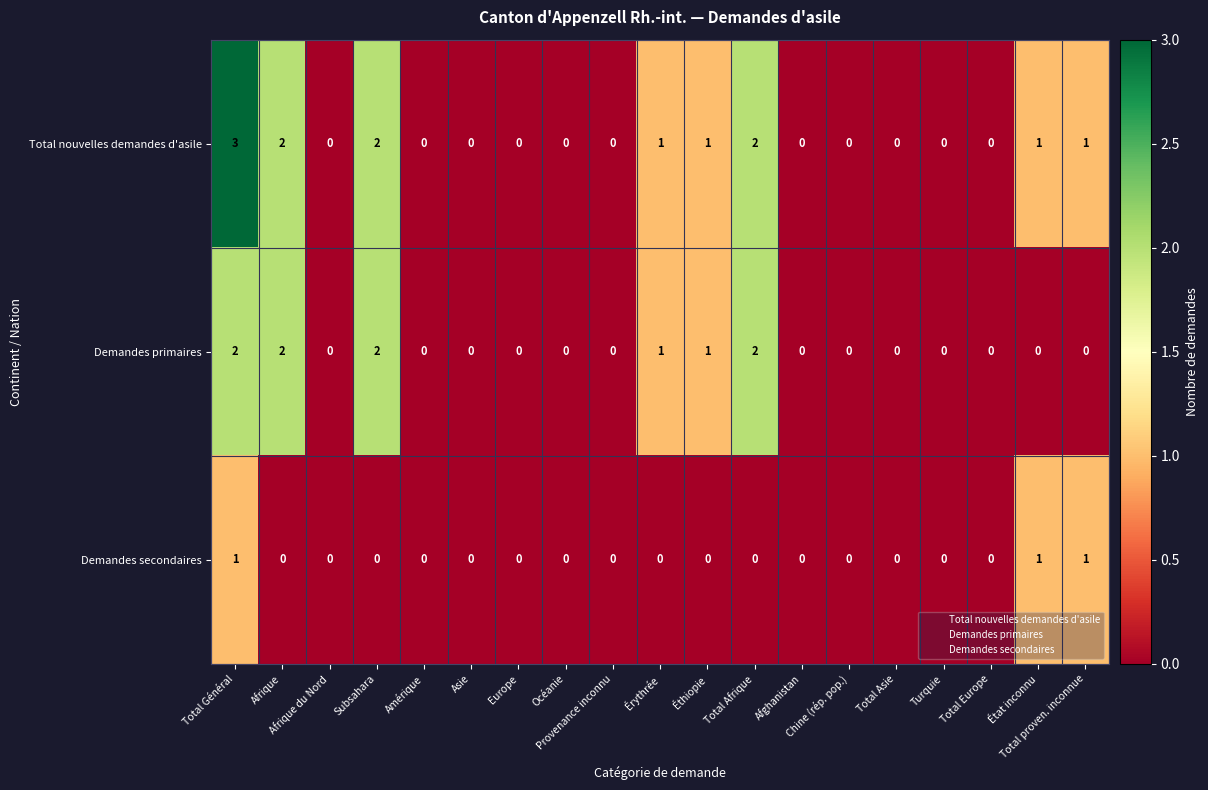

Which series has the widest spread of values?

Total nouvelles demandes d'asile